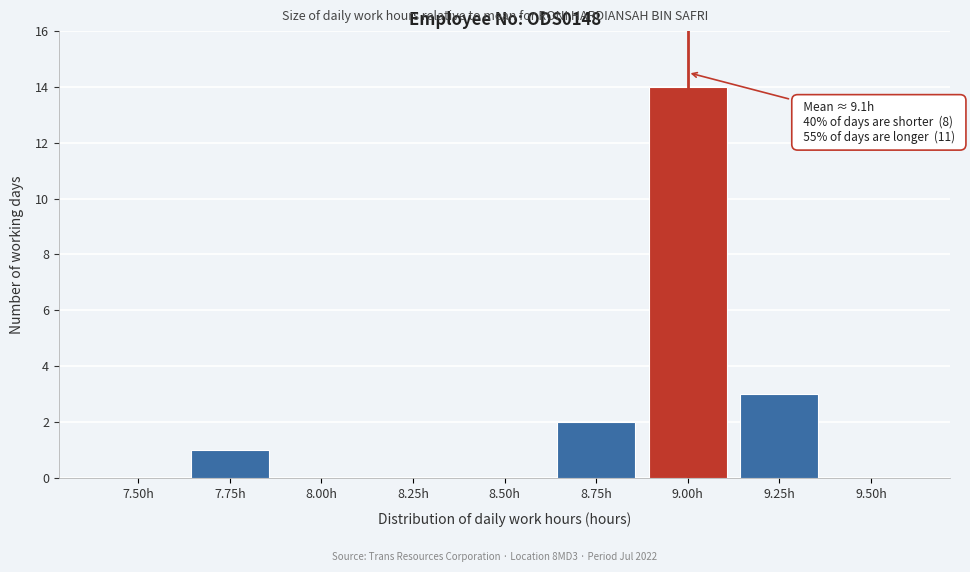

Reading left to right, list all the values displayed in this chart.

7.50h=0	7.75h=1	8.00h=0	8.25h=0	8.50h=0	8.75h=2	9.00h=14	9.25h=3	9.50h=0